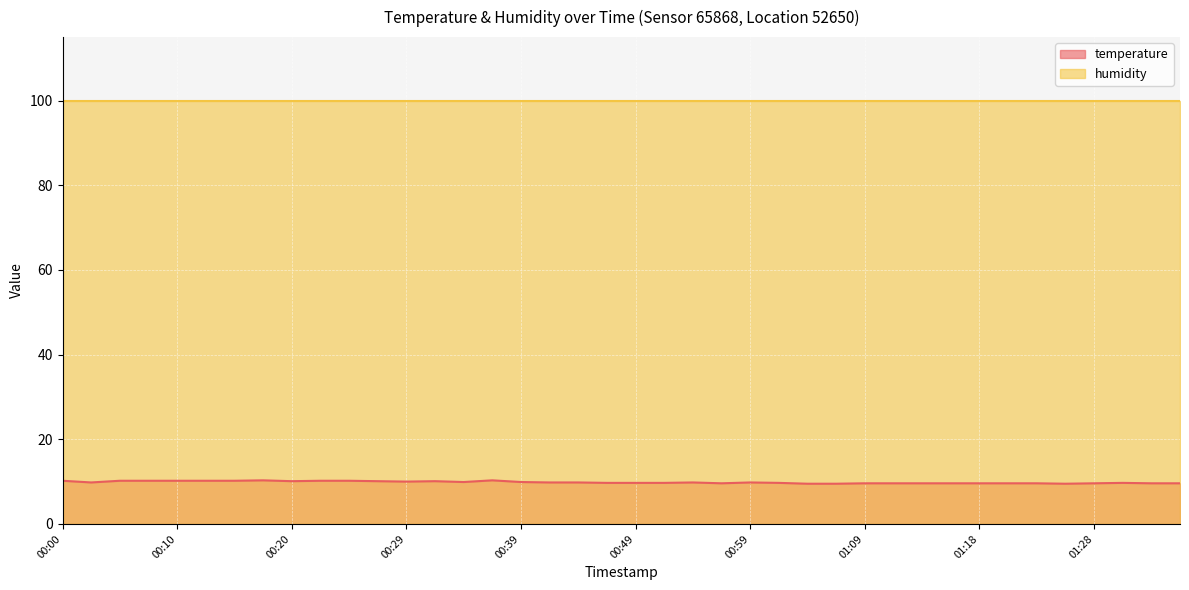

Reading left to right, what are all the values shown in this chart?

10.2	9.8	10.2	10.2	10.2	10.2	10.2	10.3	10.1	10.2	10.2	10.1	10.0	10.1	9.9	10.3	9.9	9.8	9.8	9.7	9.7	9.7	9.8	9.6	9.8	9.7	9.5	9.5	9.6	9.6	9.6	9.6	9.6	9.6	9.6	9.5	9.6	9.7	9.6	9.6